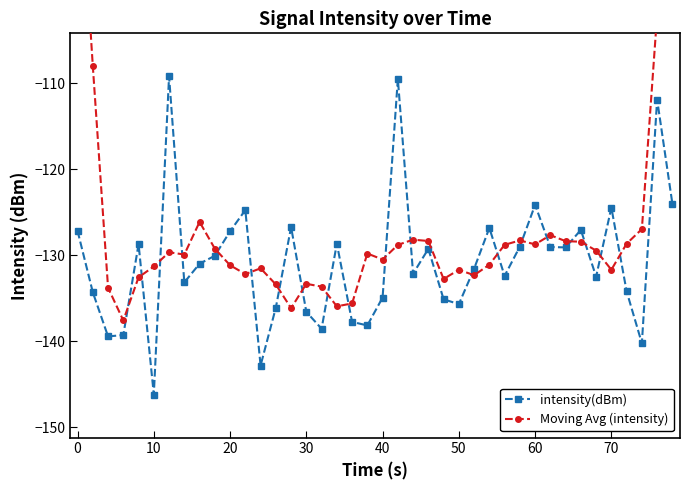

After their last crossing, which series has the higher values: intensity(dBm) or Moving Avg (intensity)?

Moving Avg (intensity)